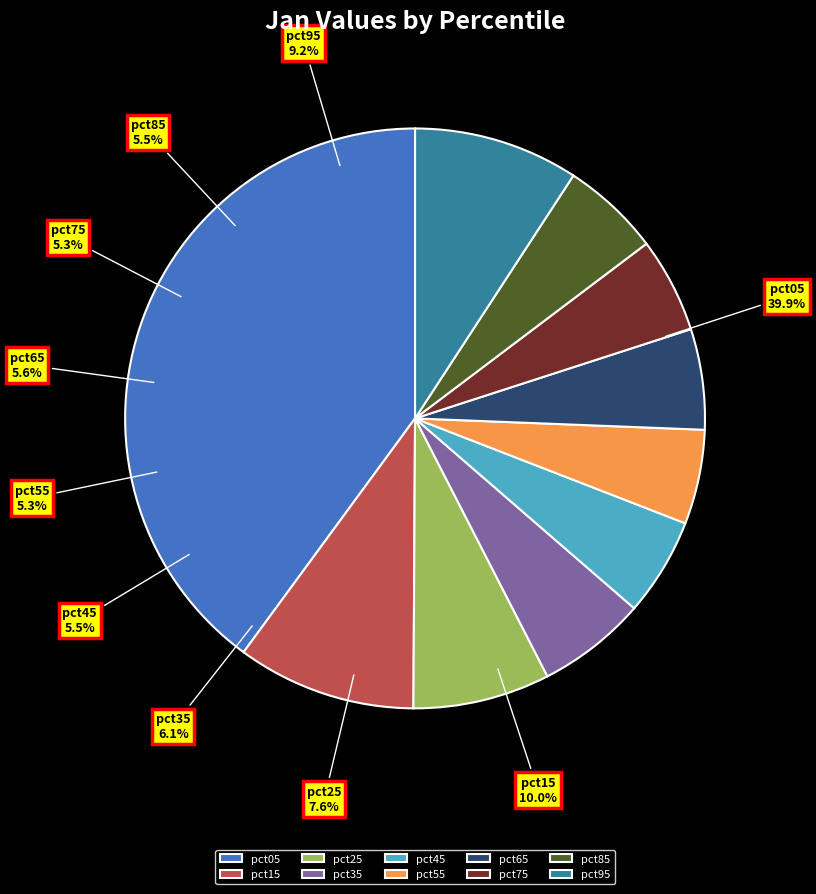

Does pct45 account for over 50% of the chart?

No